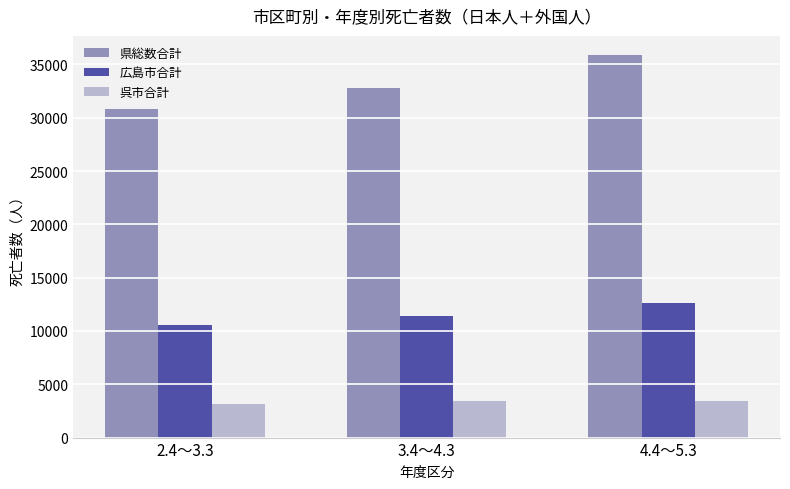

What is the highest value of the 広島市合計 series?

12610